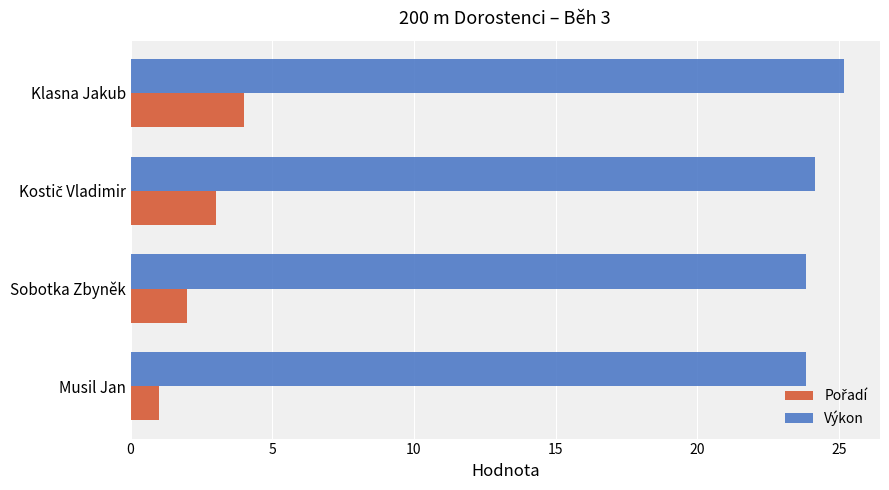

What is the difference between the highest and lowest values at Musil Jan?

22.8